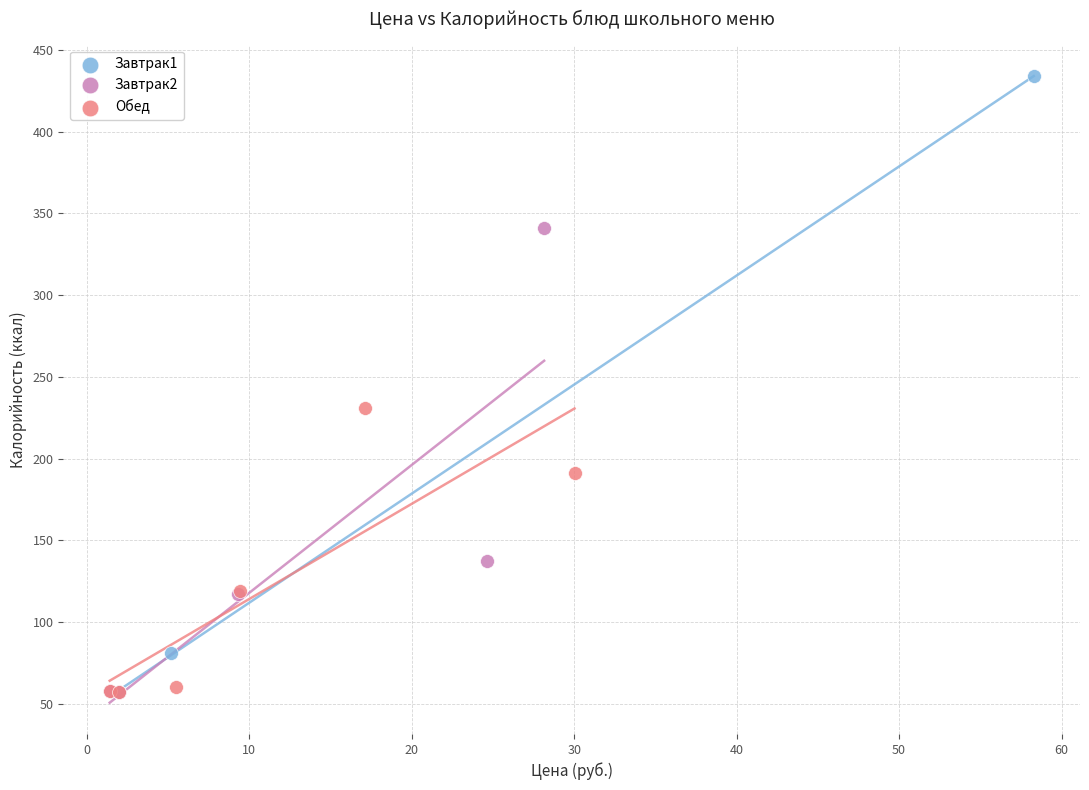

Which series contains the highest Y value?

Завтрак1